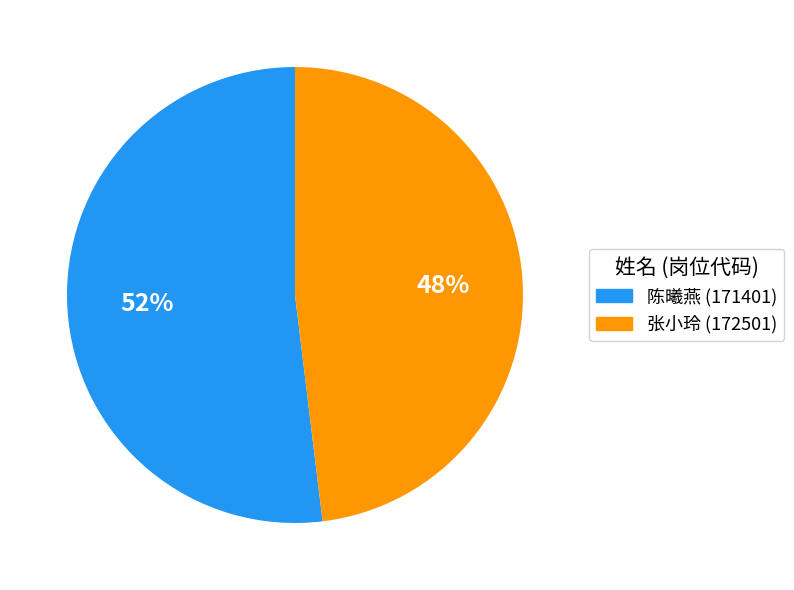

What is the smallest slice in the pie chart?

张小玲 (172501)